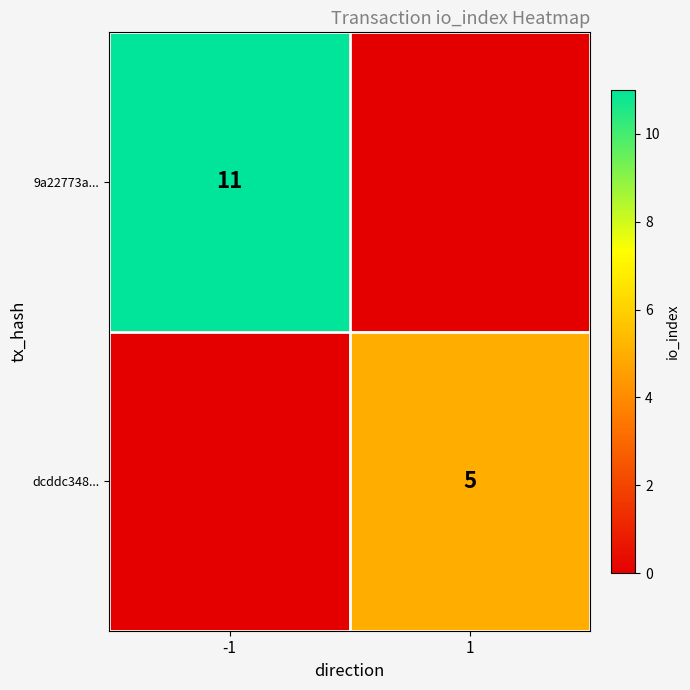

Is it true that dcddc348... equals 5 at 1?

True